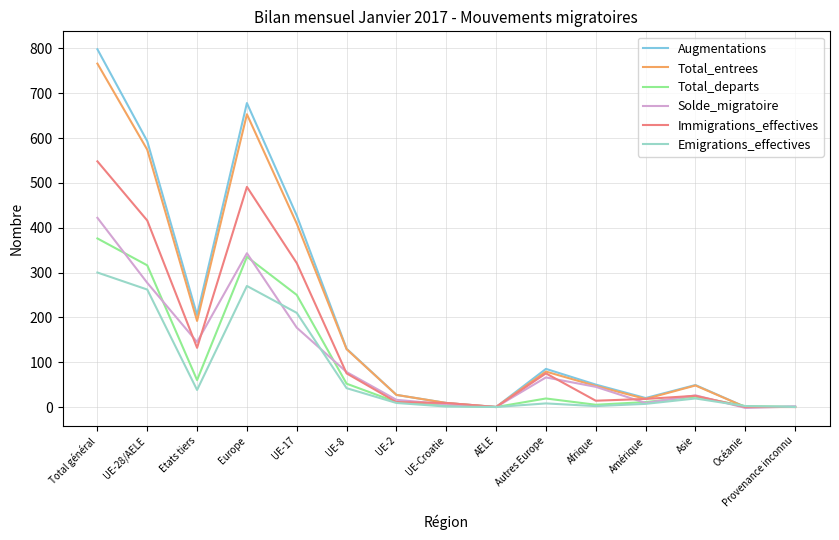

What is the difference between the Augmentations values at Total général and Amérique?

778